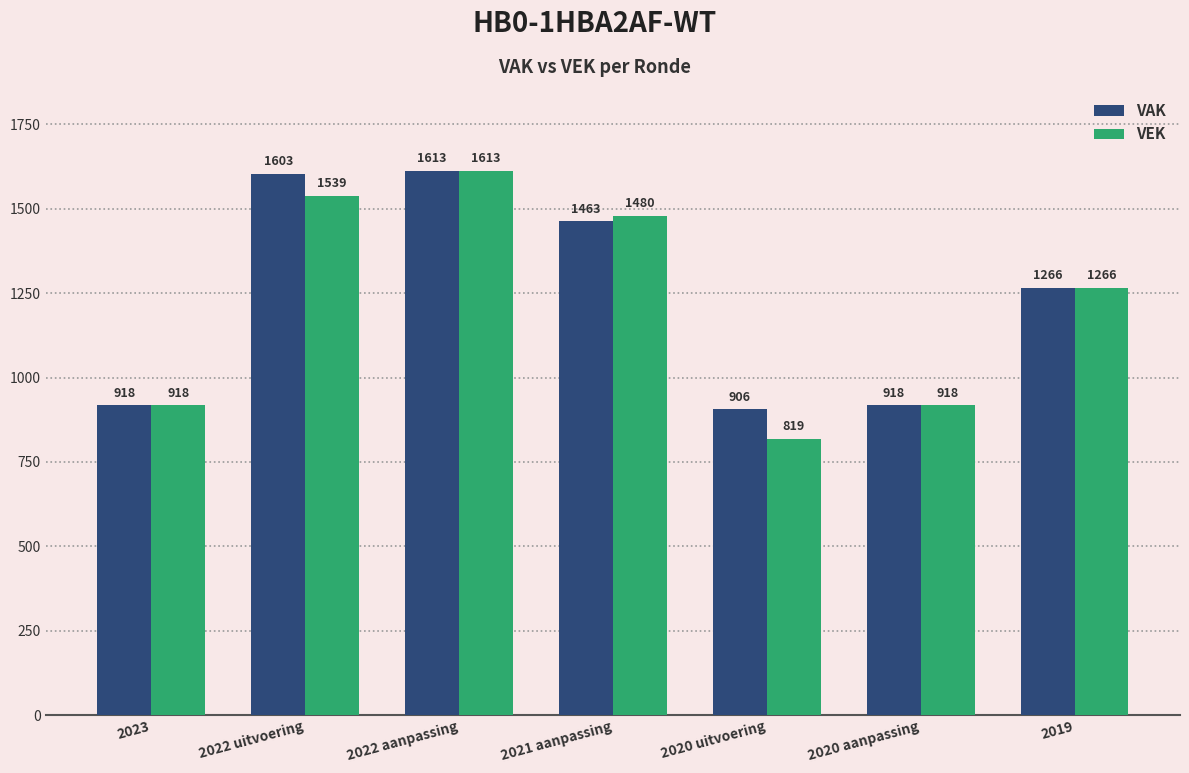

What is the smallest value displayed?

819